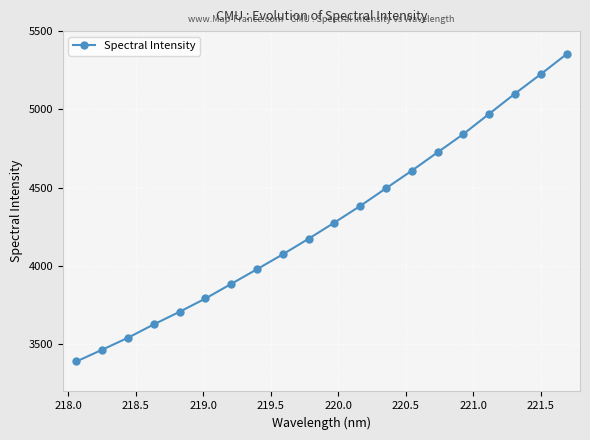

True or false: the data has more than 0 interior local peaks.

False